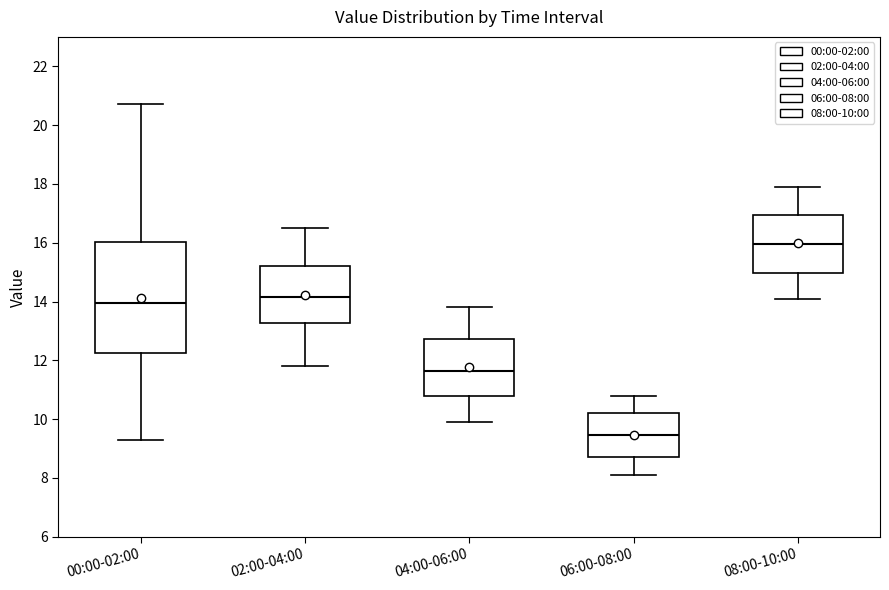

Reading left to right, read every box against the y-axis: the position of its median line, the range the box covers, and the ends of its whiskers. The values are not printed on the chart, so give them approximately, as read against the axis.

00:00-02:00: median 14.0, box 12.2 to 16.0, whiskers 9.4 to 20.8
02:00-04:00: median 14.2, box 13.2 to 15.2, whiskers 11.8 to 16.6
04:00-06:00: median 11.6, box 10.8 to 12.8, whiskers 10.0 to 13.8
06:00-08:00: median 9.4, box 8.8 to 10.2, whiskers 8.2 to 10.8
08:00-10:00: median 16.0, box 15.0 to 17.0, whiskers 14.2 to 18.0